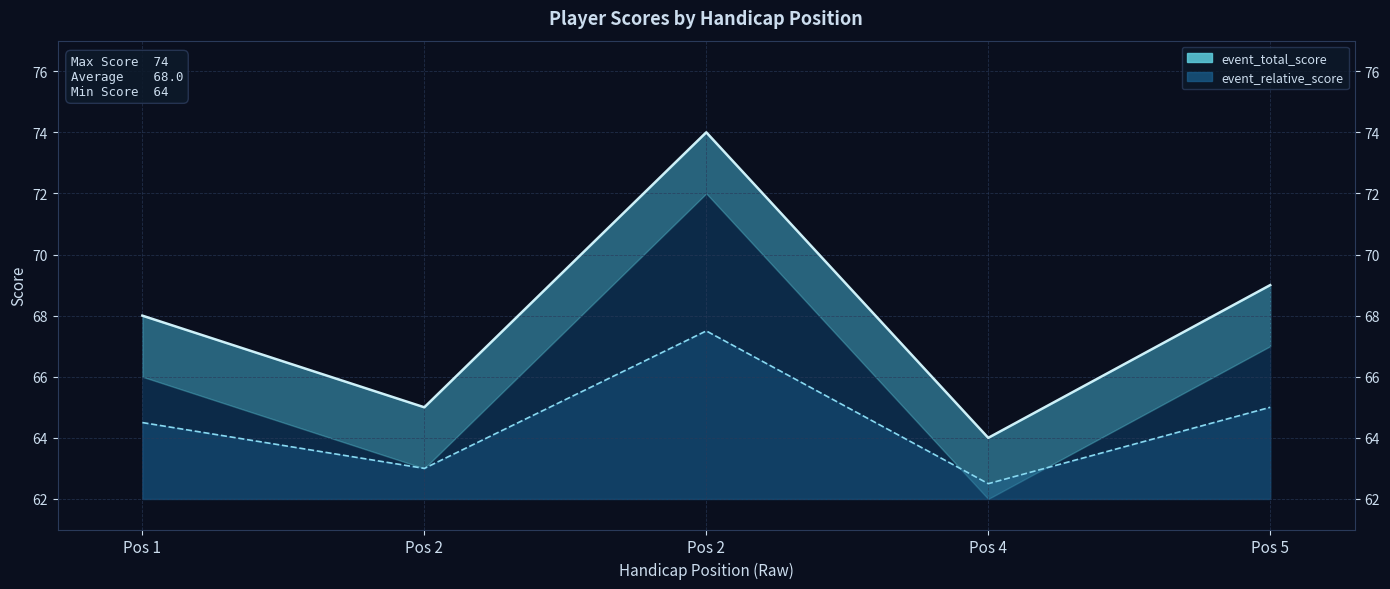

What is the difference between the event_relative_score_line values at Pos 2 and Pos 1?

3.0